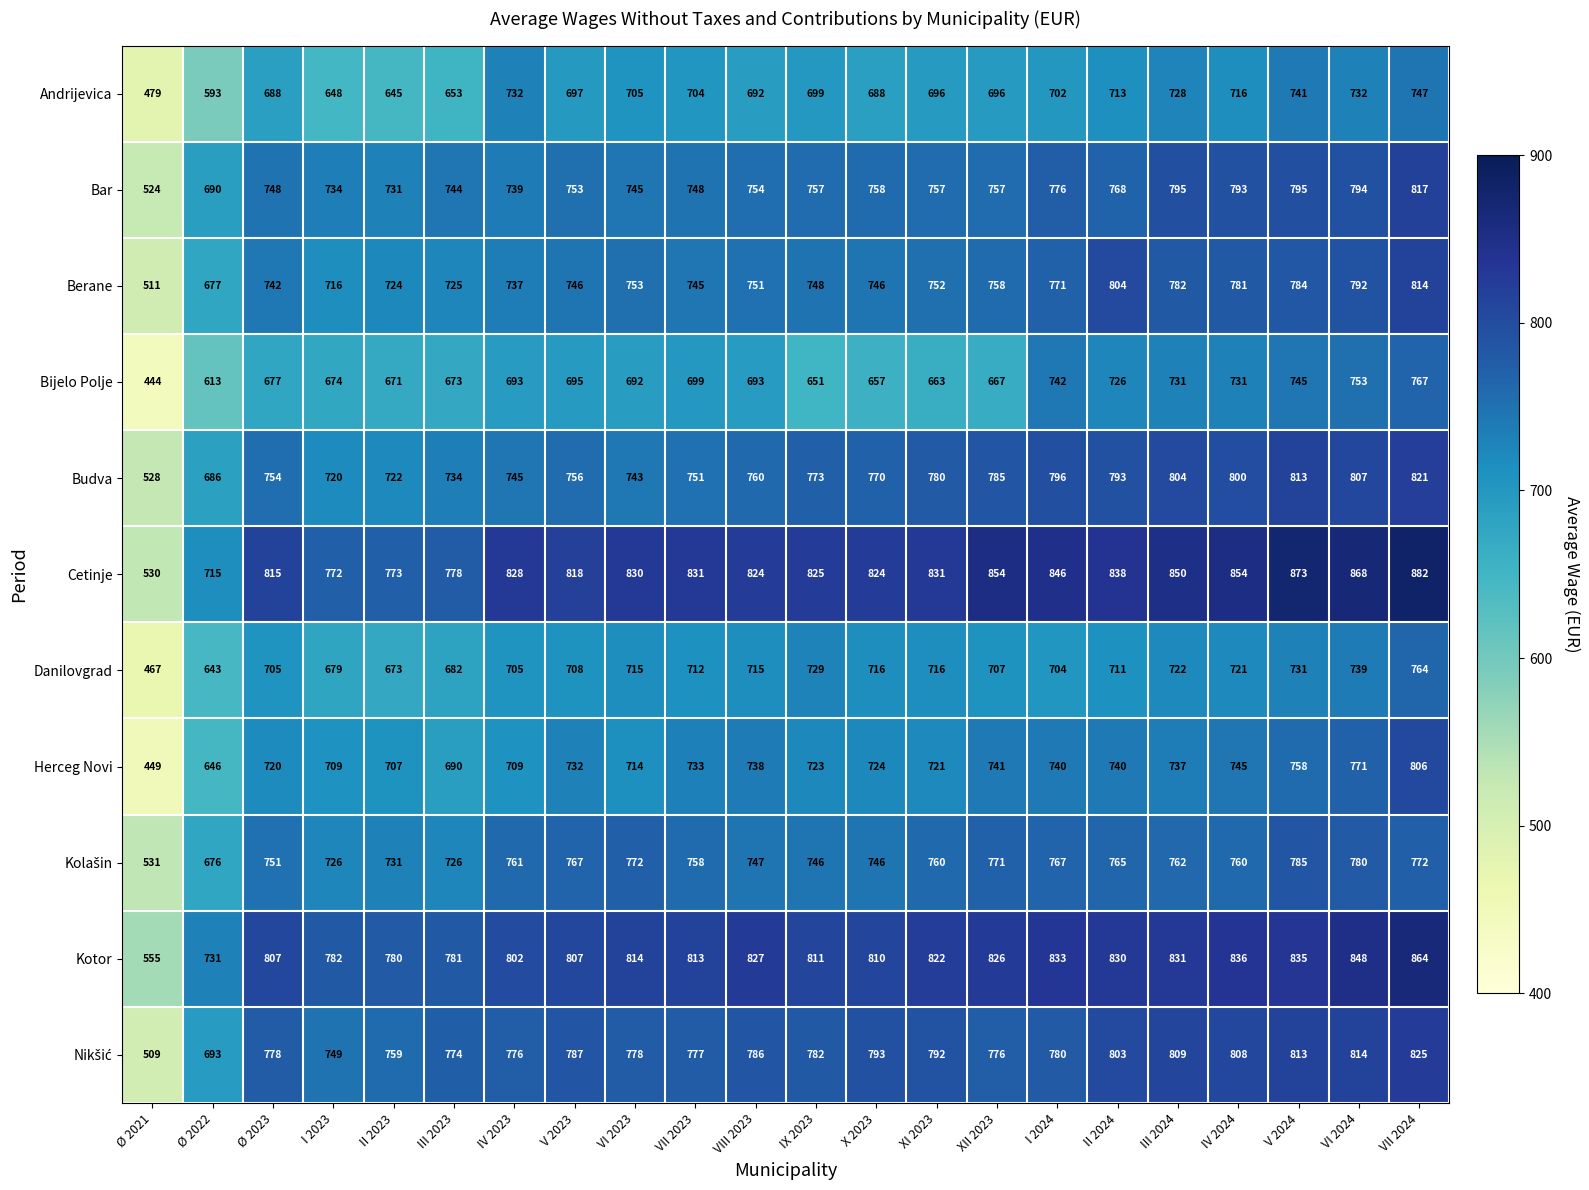

What value does the Cetinje series have at V 2024, to the nearest 50?

850